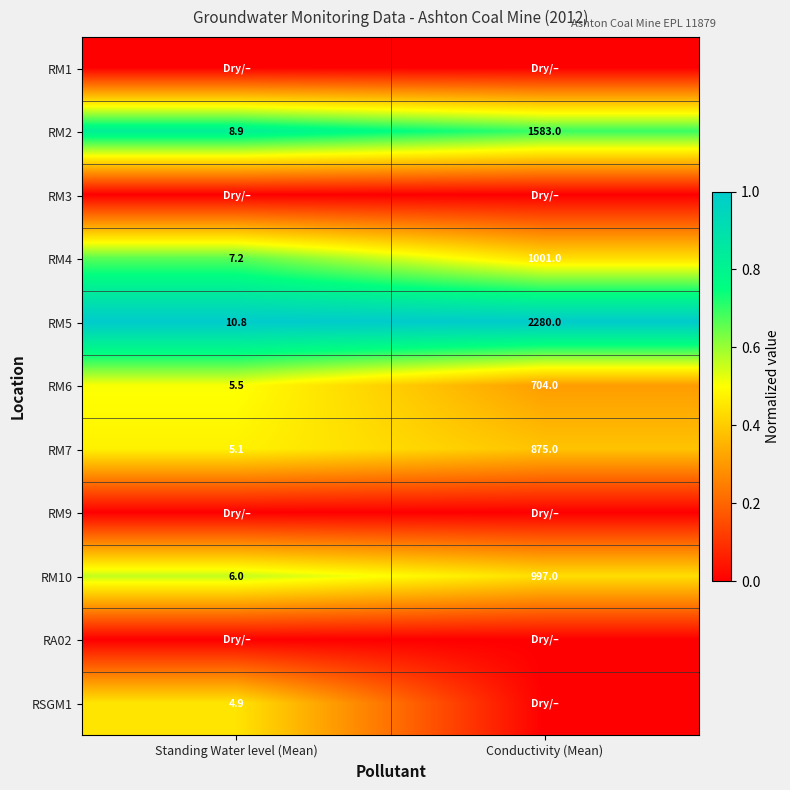

Which category has the highest value in the RM2 series?

Conductivity (Mean)